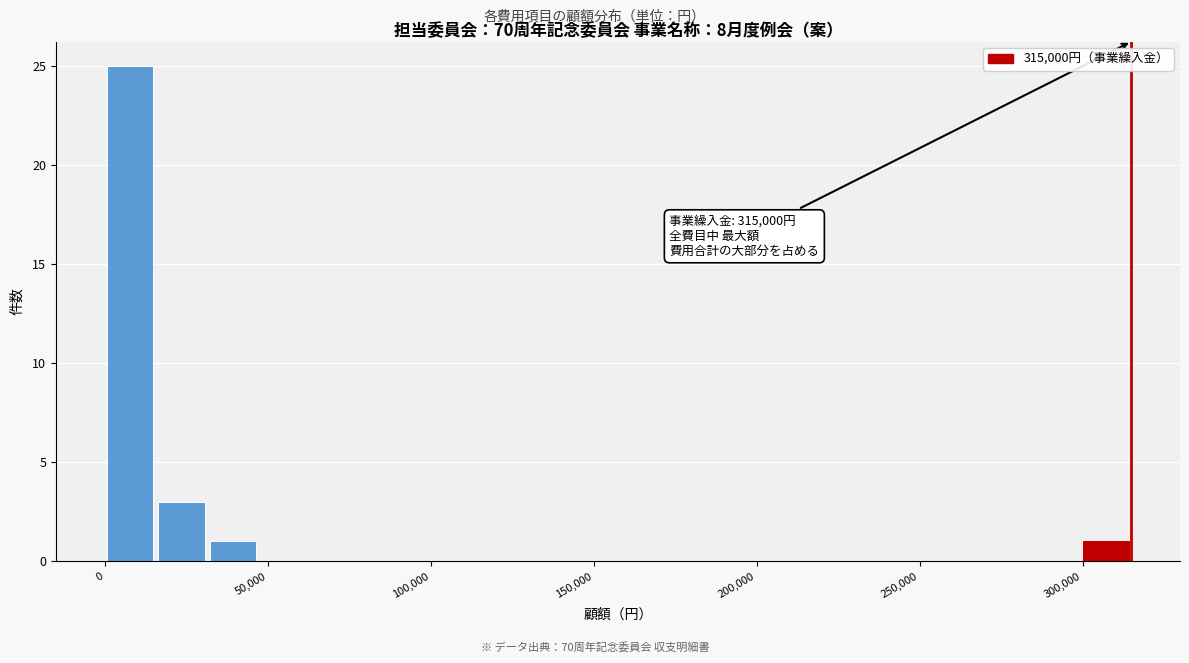

Read against the x-axis, roughly where is the centre of the tallest bar?

10000